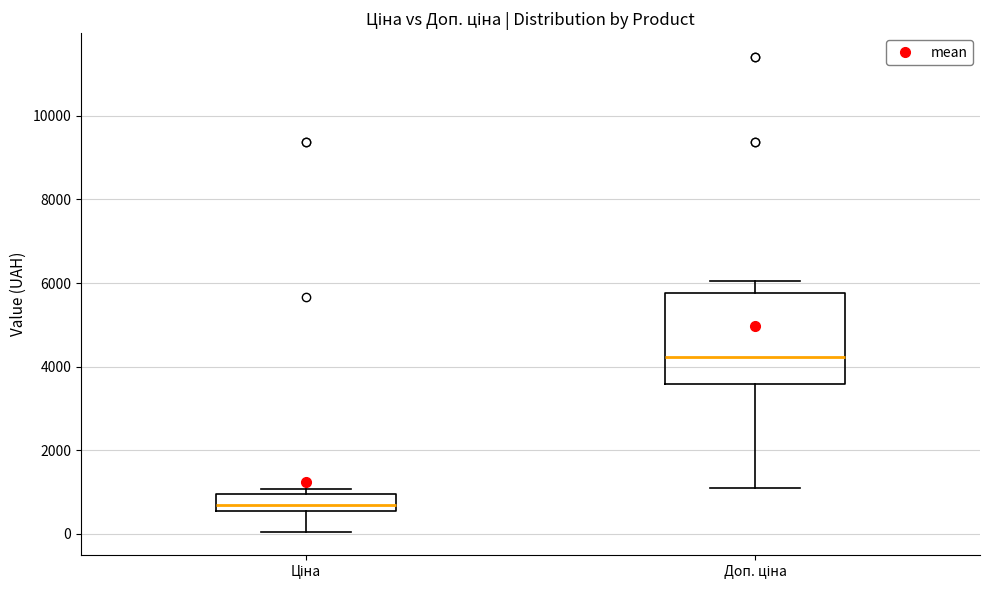

Which box has the lowest median line?

Ціна